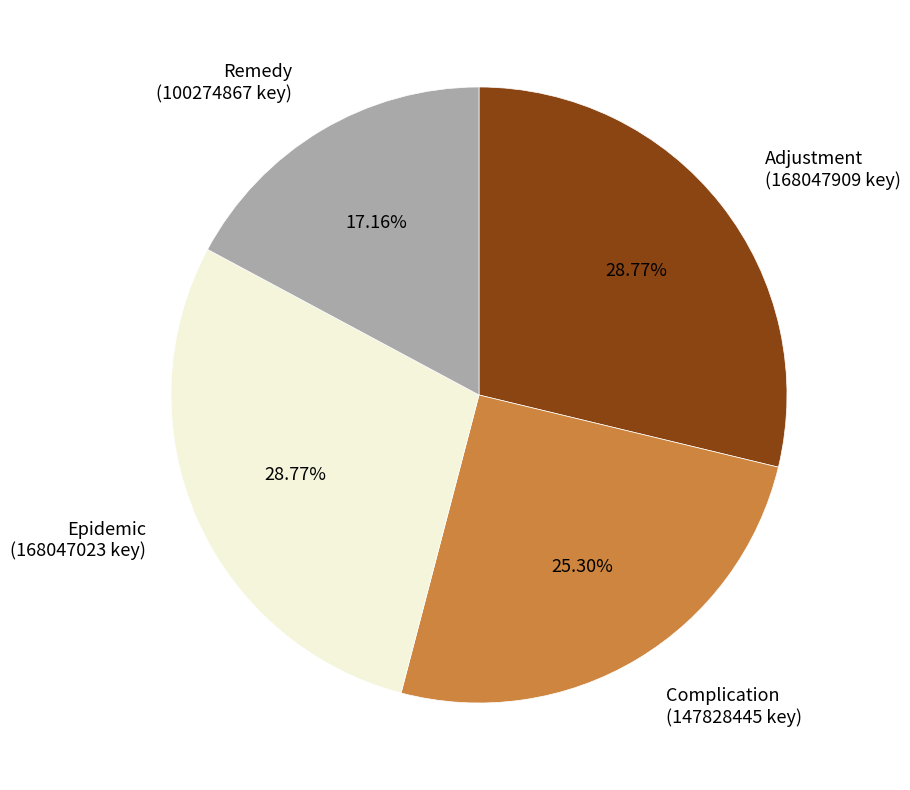

Is there any slice that represents more than half of the pie?

No